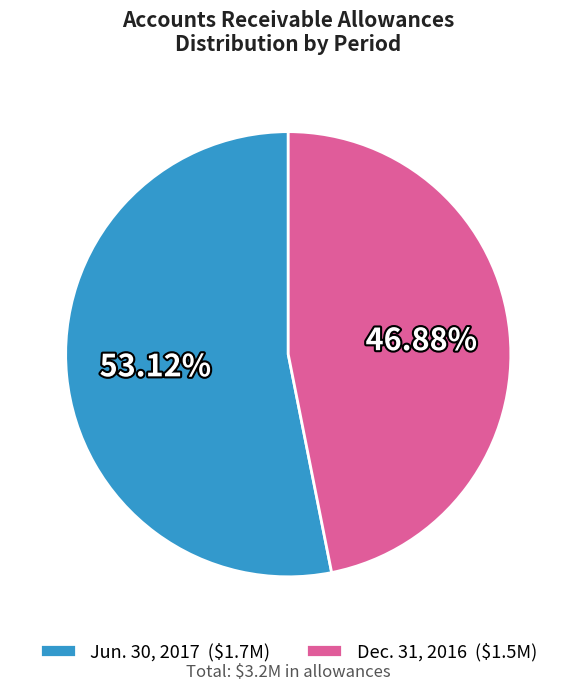

How many segments does this pie chart have?

2